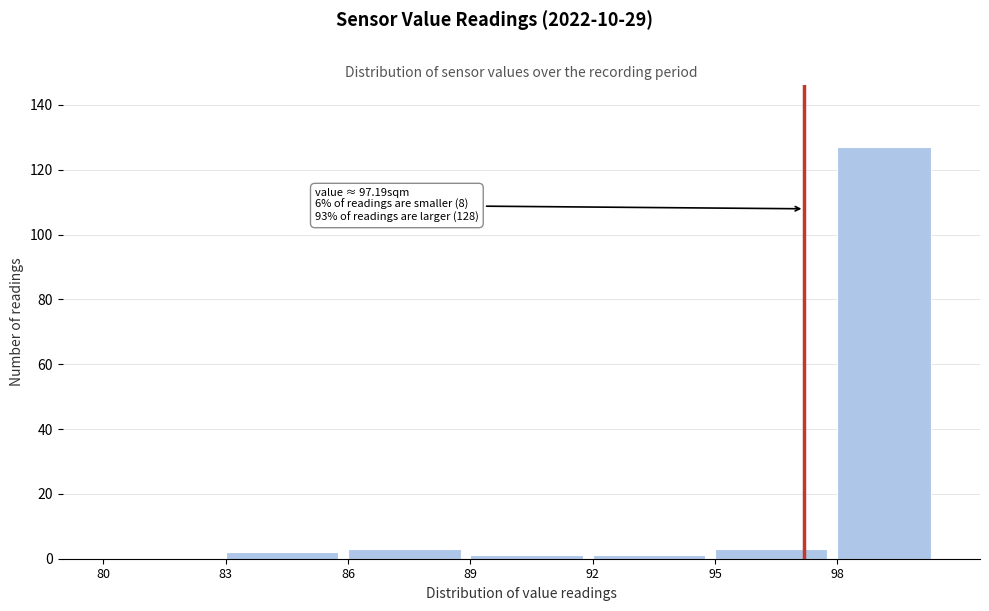

Over which range of the x-axis is the bar tallest?

98.0 to 100.5